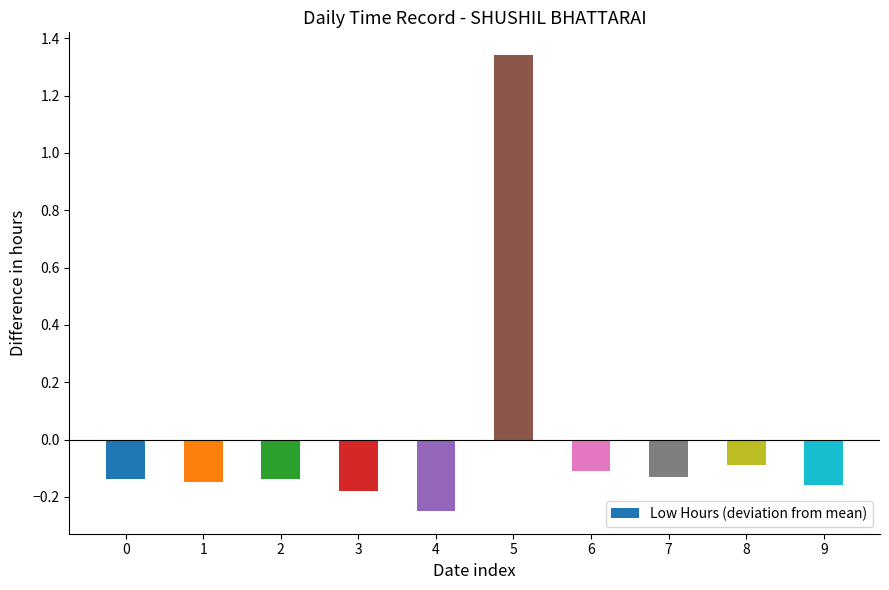

At which category does the chart reach its minimum across all series?

4